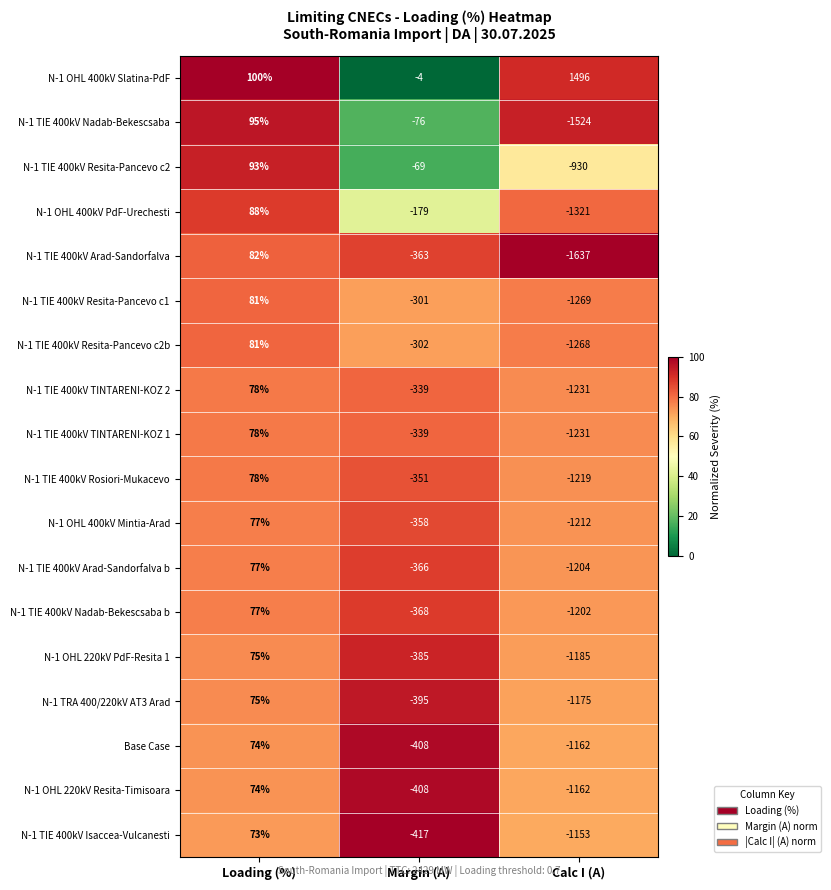

What is the spread (max minus min) of values at Calc I (A)?

3133